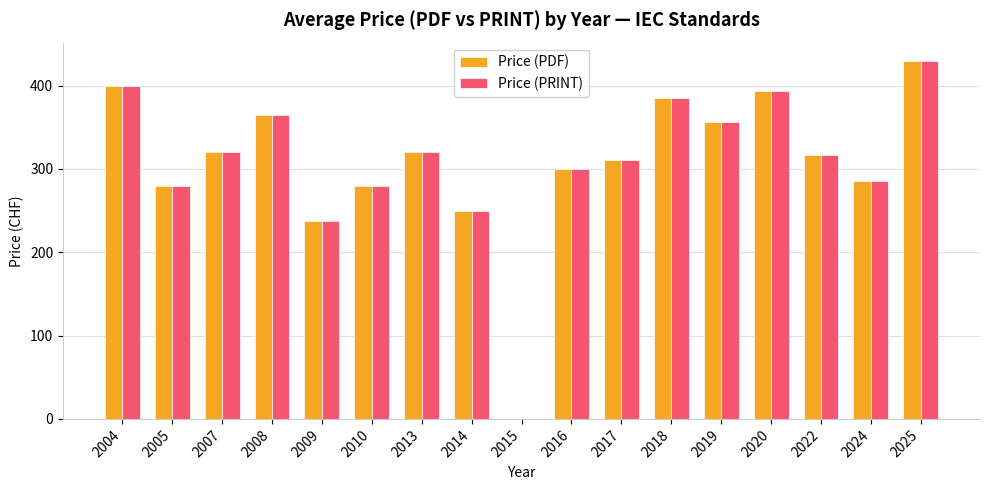

How many data points in Price (PRINT) are above 316?

9